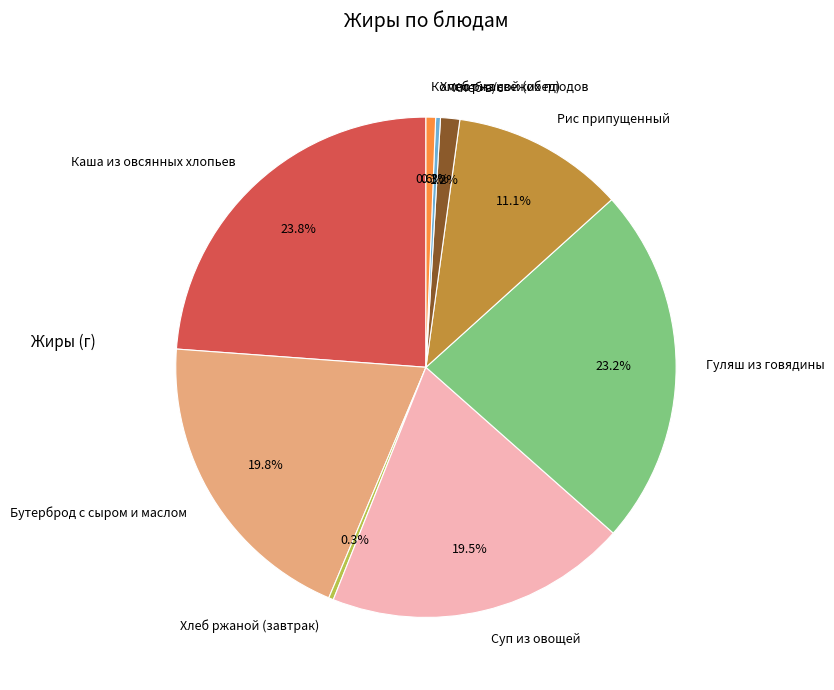

To the nearest percent, what is the average slice percentage?

11%